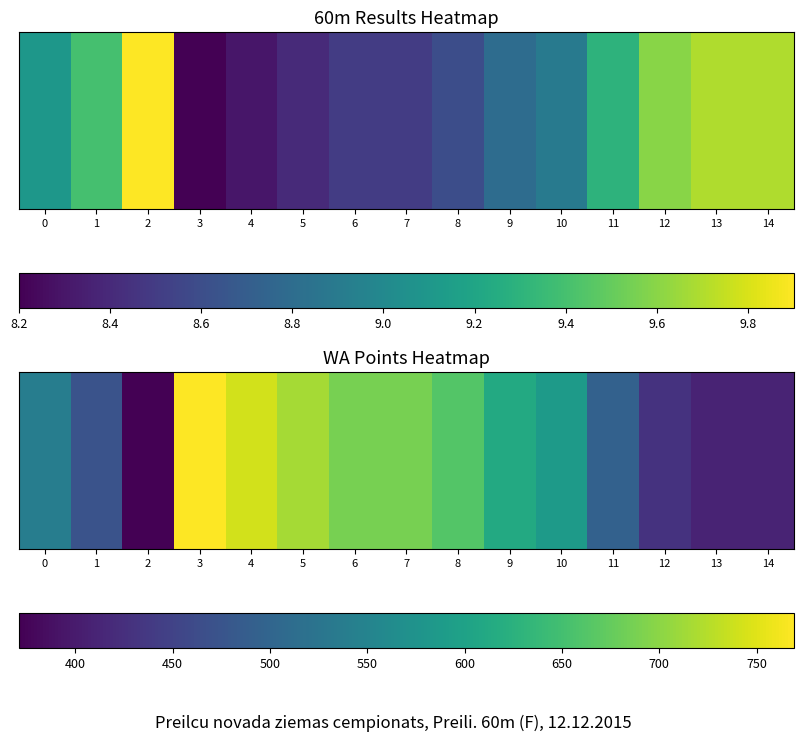

What is the ratio of the value at 0 to the value at 9?

0.9